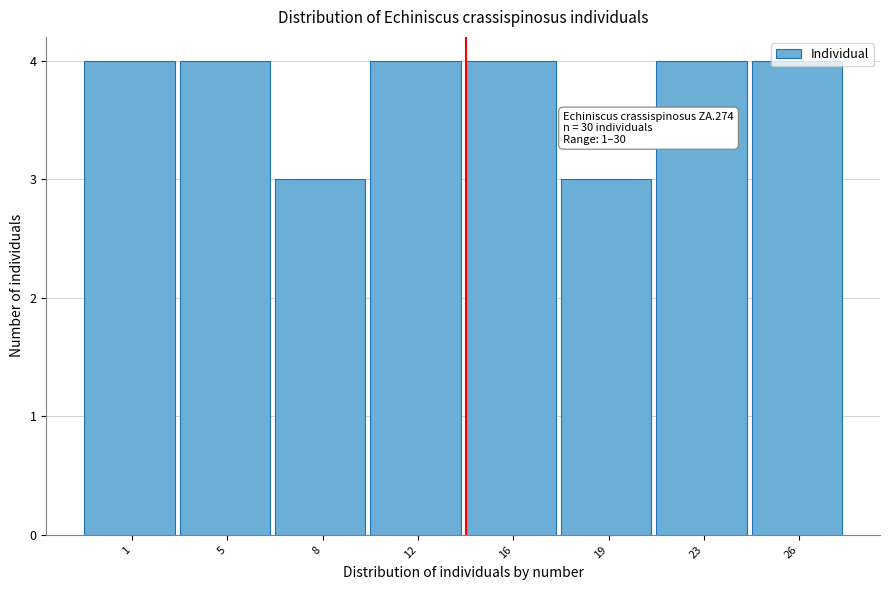

Is it true that the value at 23 is 3?

False